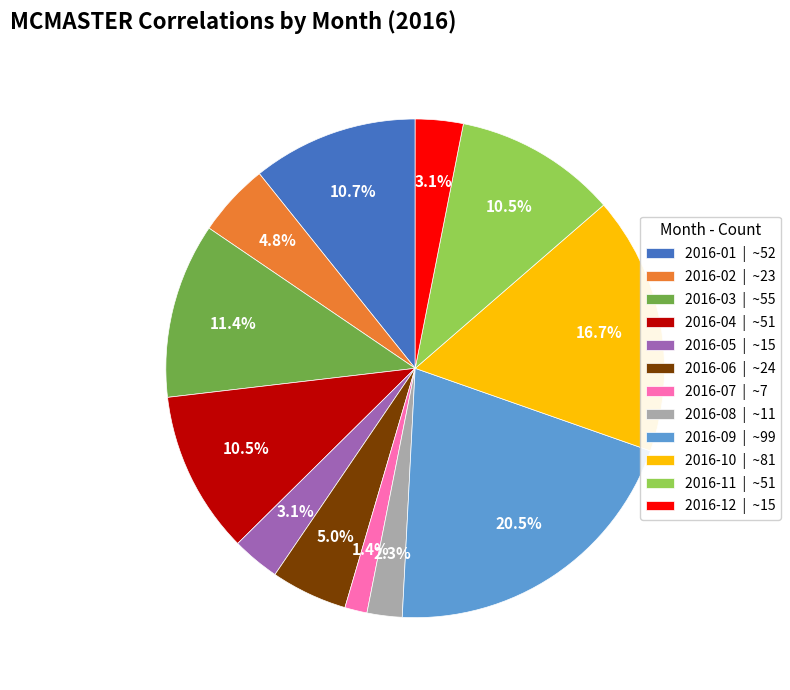

How many slices are in this pie chart?

12